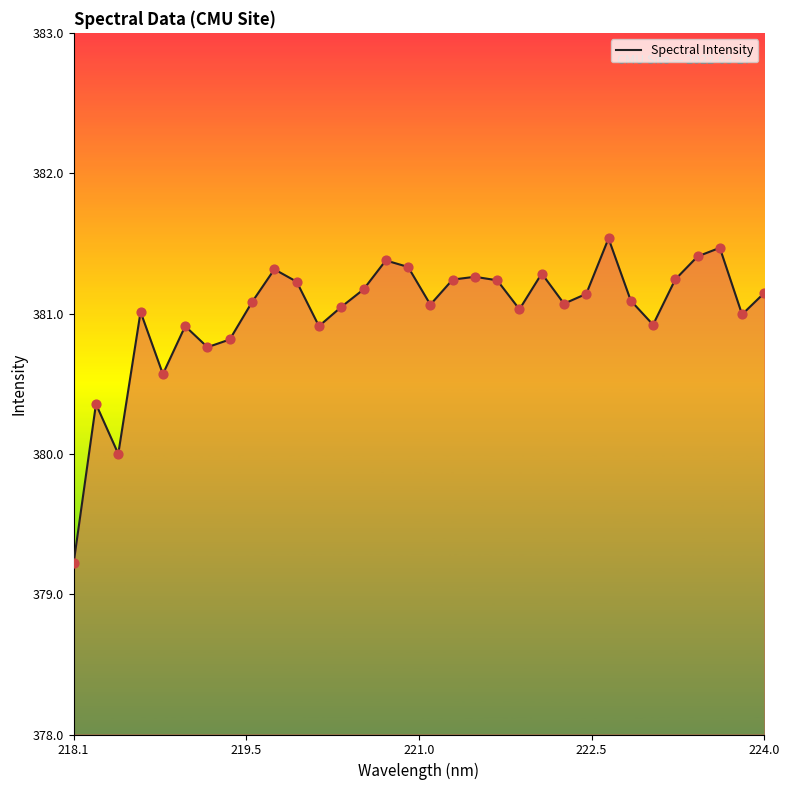

What is the difference between the maximum and minimum values?

2.3